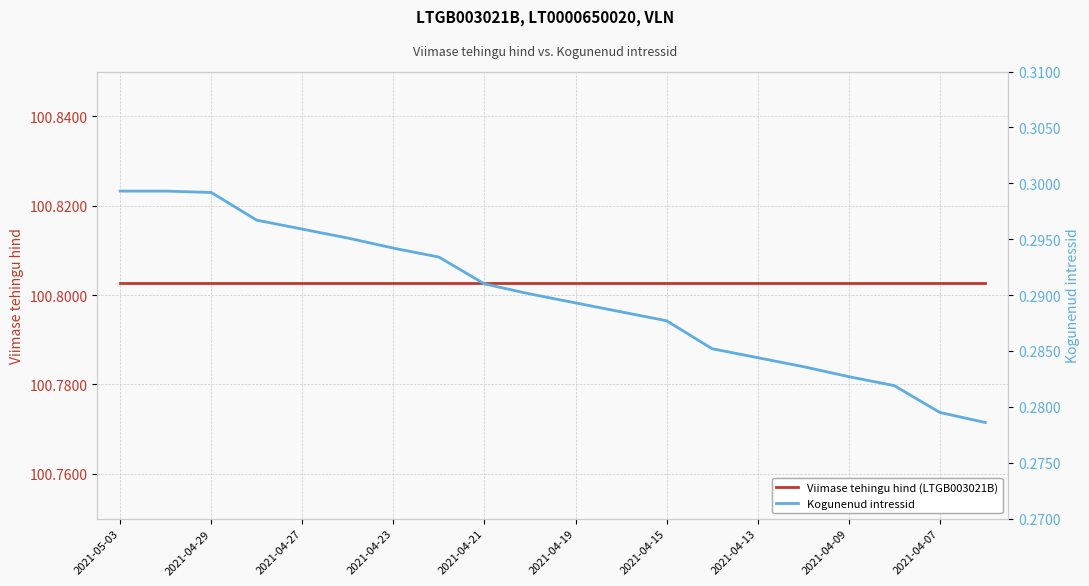

The value of Kogunenud intressid at 2021-04-29 is 0.3. True or false?

True